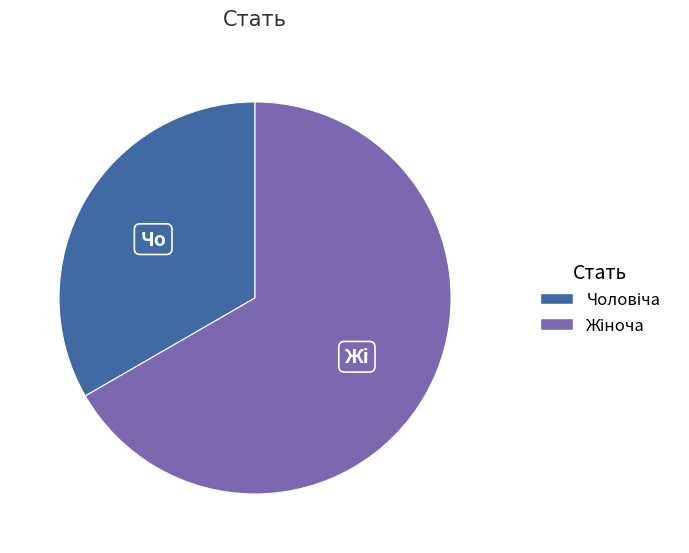

How many slices are in this pie chart?

2